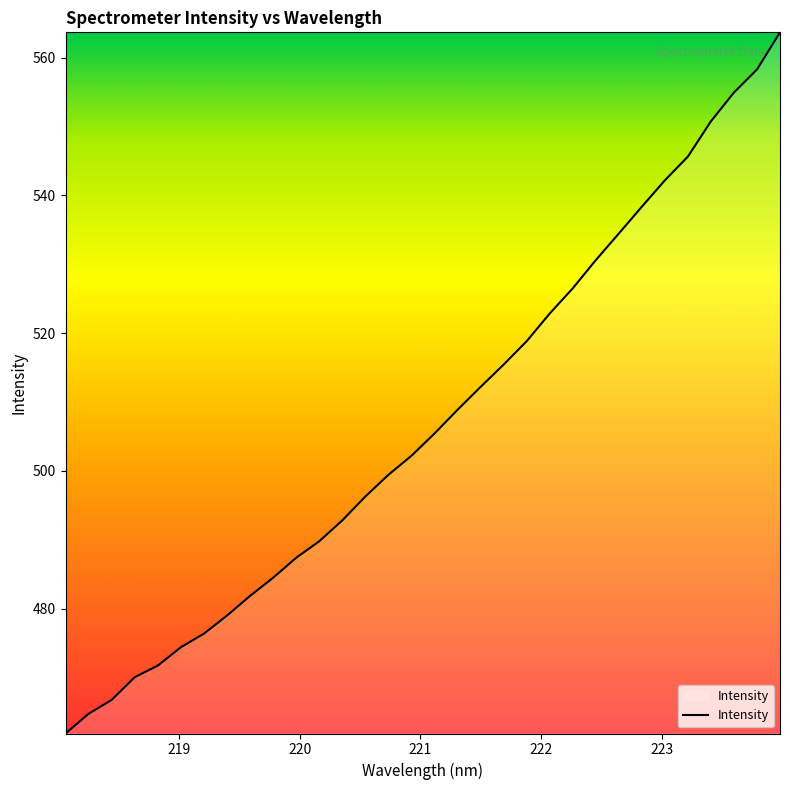

What is the difference between the maximum and minimum values?

101.8